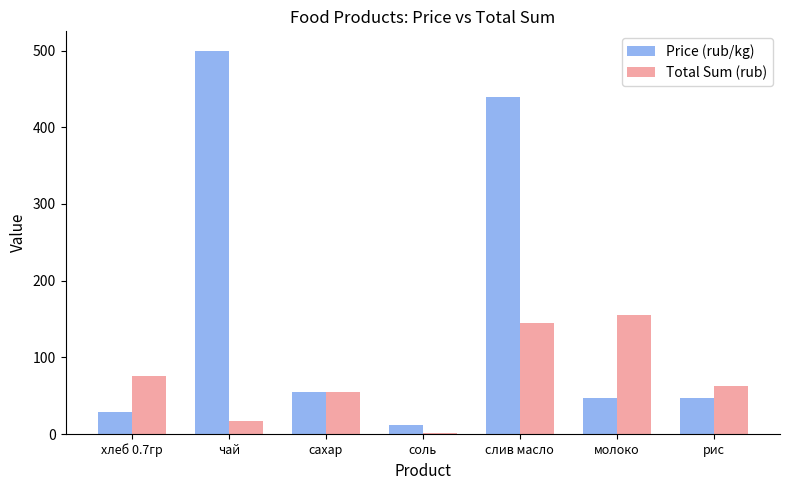

At which category does the chart reach its peak across all series?

чай